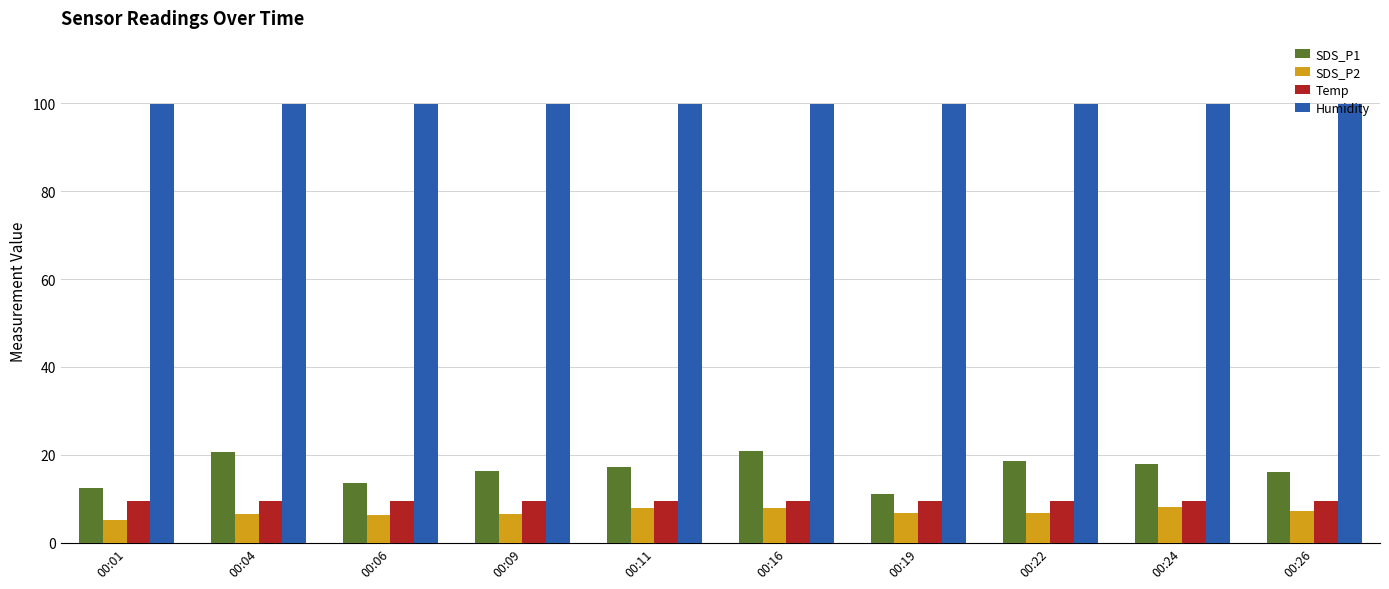

Which series has the largest total across all categories?

Humidity